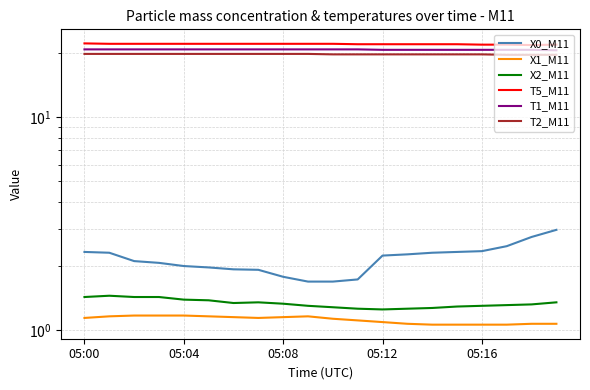

True or false: X0_M11 and X2_M11 intersect in this chart.

False